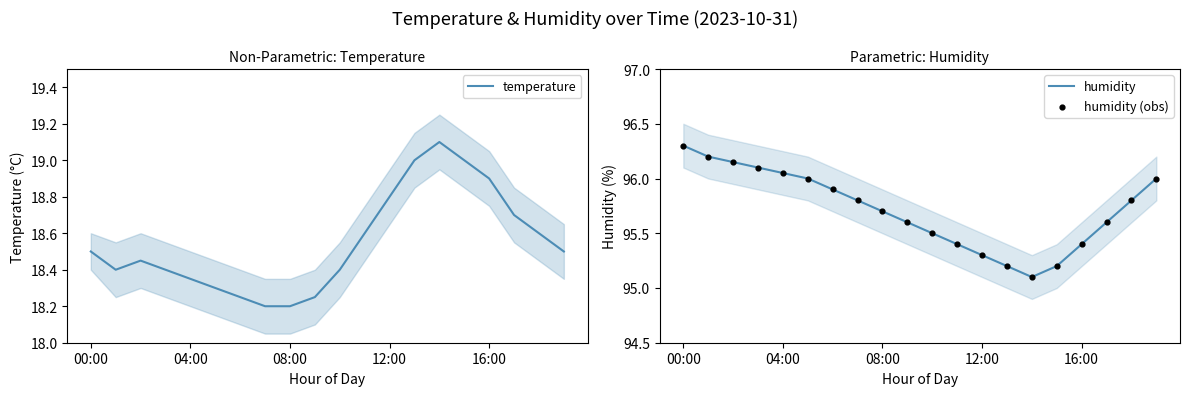

What are all the series names shown in the legend?

temperature, humidity, humidity (obs)